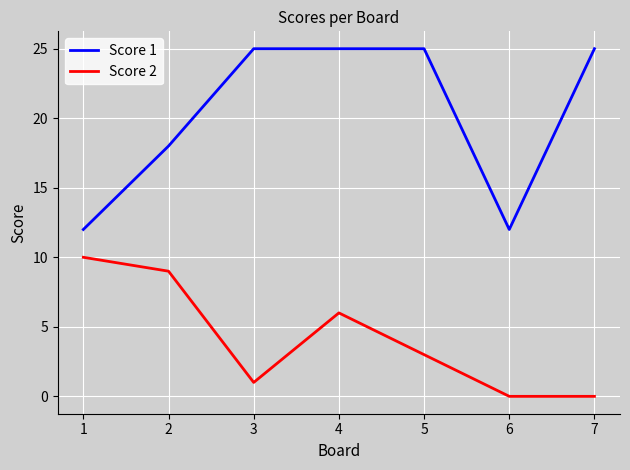

At 3, list the series in order from largest to smallest.

Score 1, Score 2